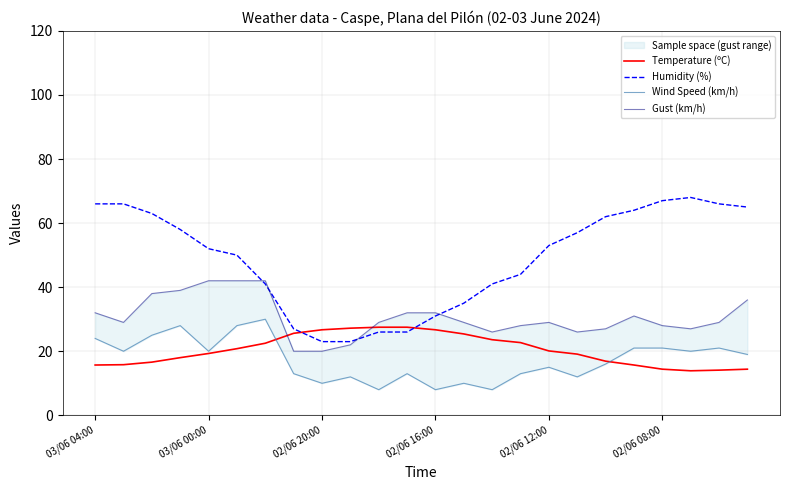

The Humidity (%) series shows 103.8 at 03/06 04:00. True or false?

False